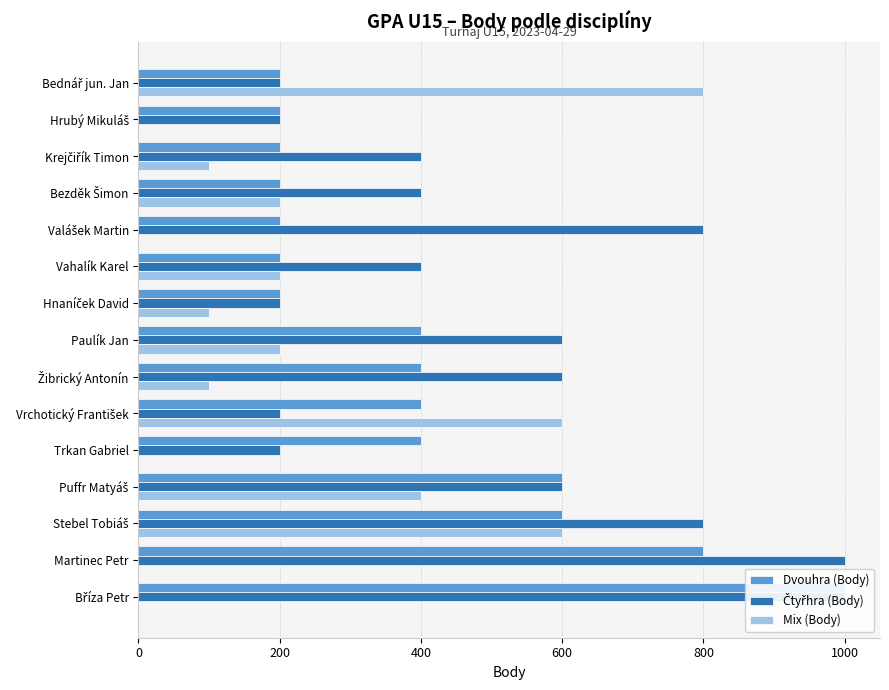

How many distinct data groups are displayed?

3